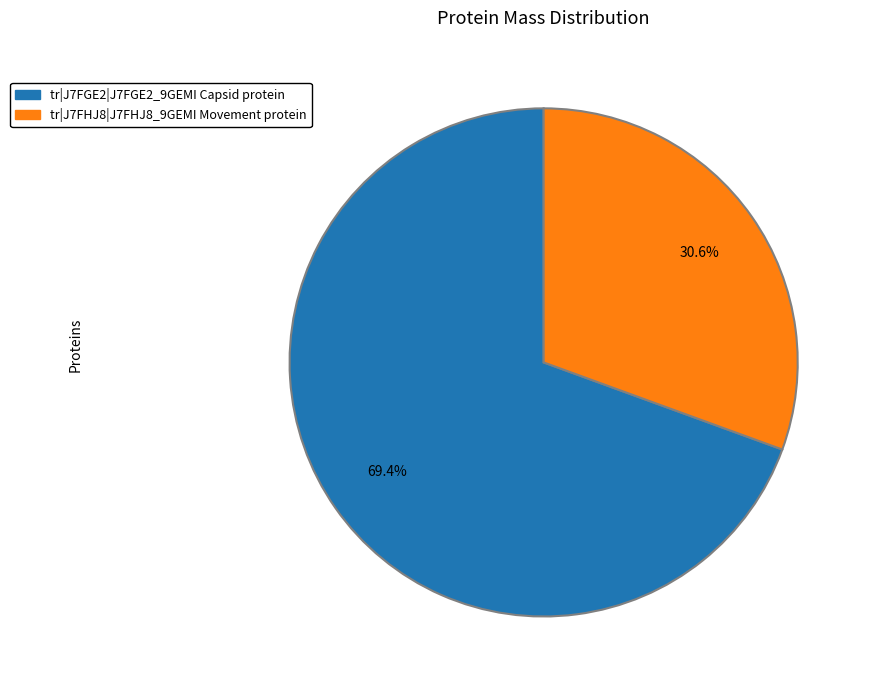

Rank the categories by value from highest to lowest.

tr|J7FGE2|J7FGE2_9GEMI Capsid protein, tr|J7FHJ8|J7FHJ8_9GEMI Movement protein